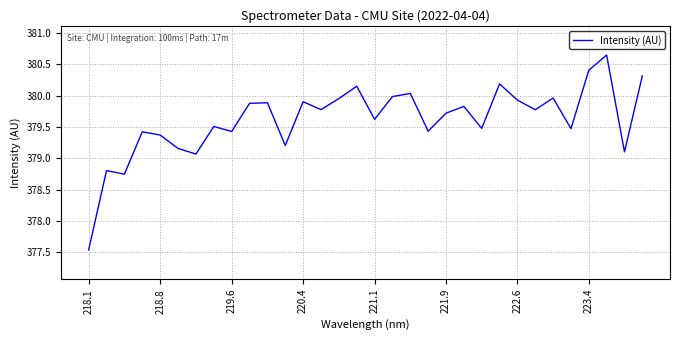

What is the average value?

379.6